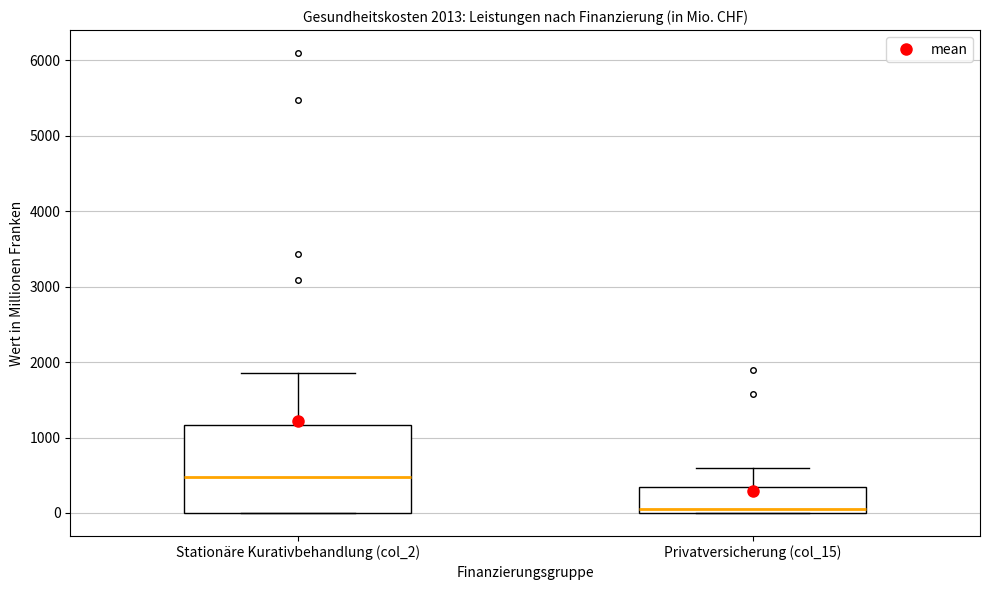

Comparing the boxes themselves (not the whiskers), which one is the tallest?

Stationäre Kurativbehandlung (col_2)